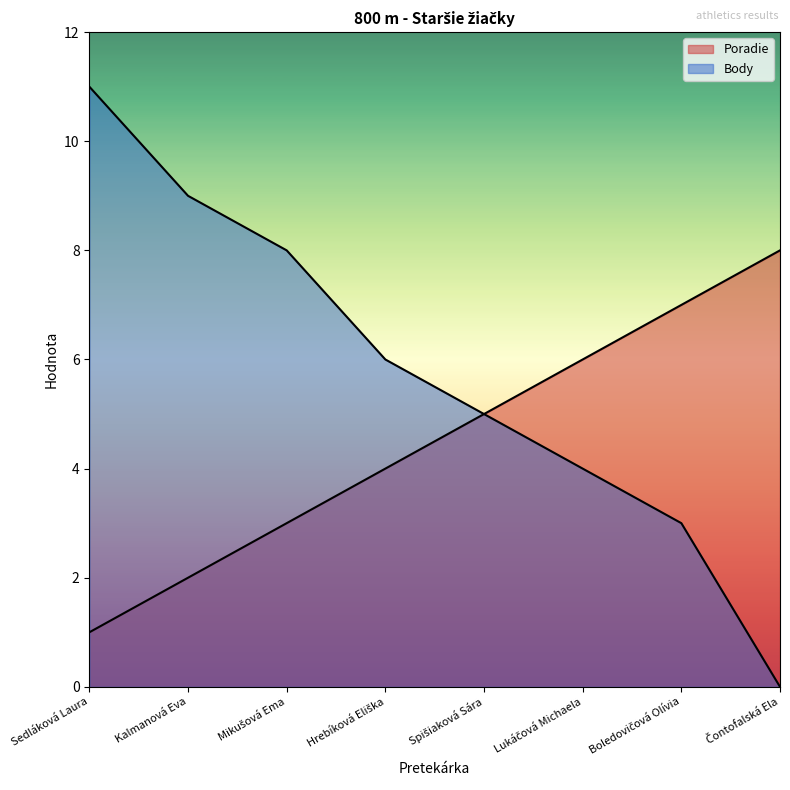

How many lines are shown in the chart?

2